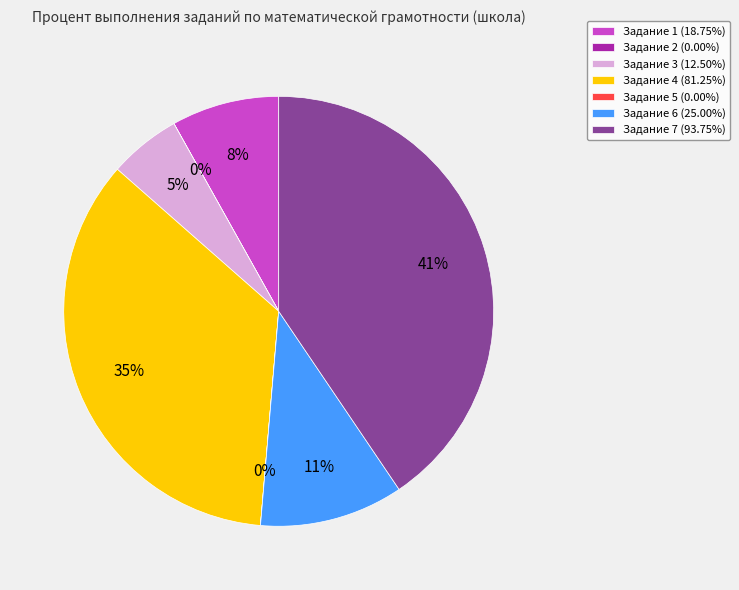

To the nearest percent, what is the difference between the largest and smallest slice percentages?

41%